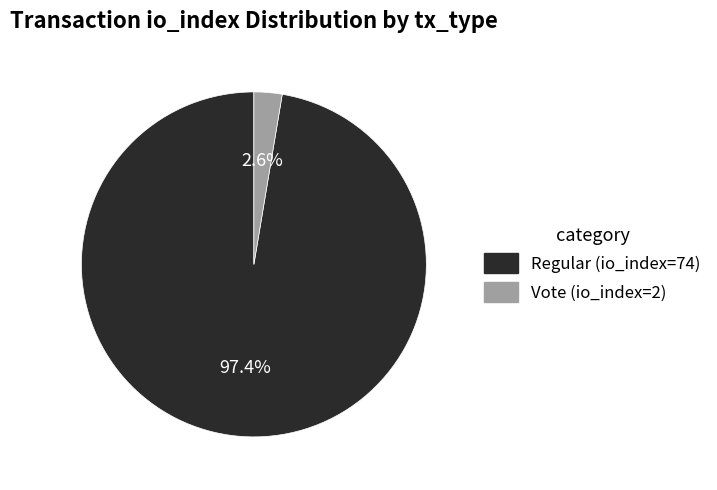

To the nearest percent, what percentage of the pie is Regular (io_index=74)?

97%